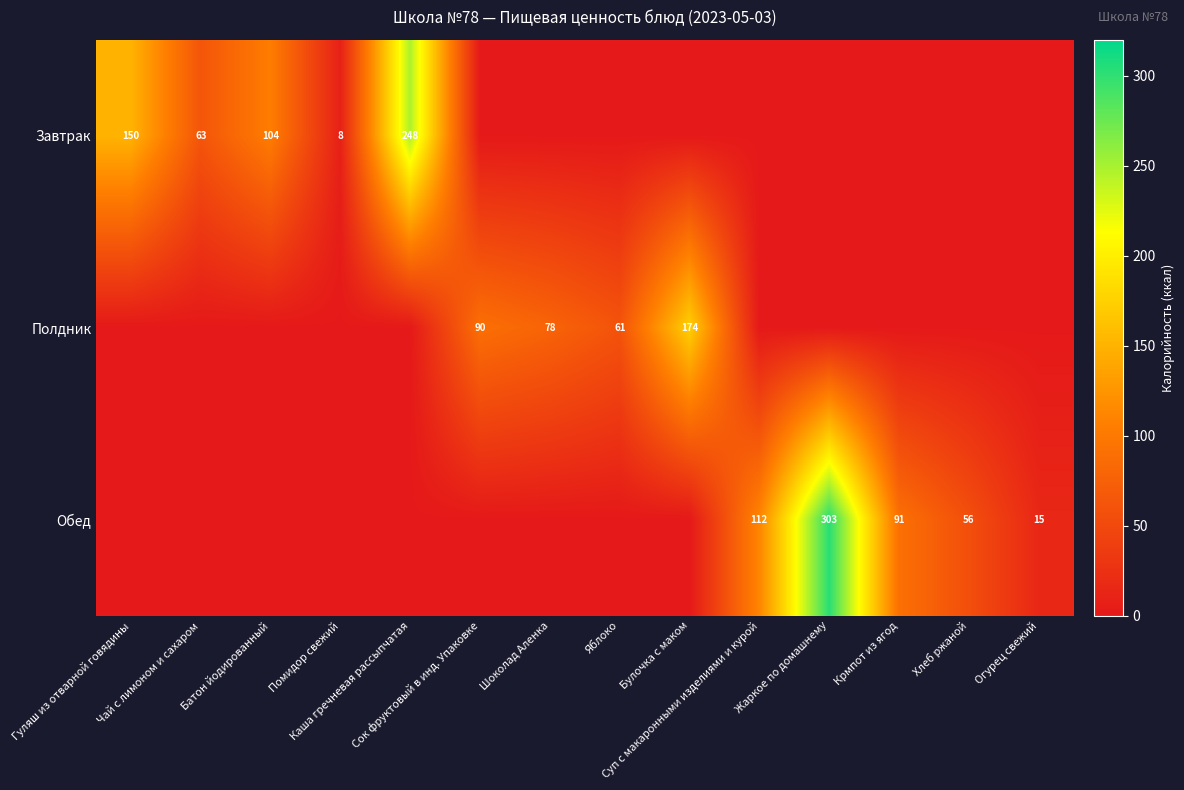

The Полдник series shows 86 at Жаркое по домашнему. True or false?

False